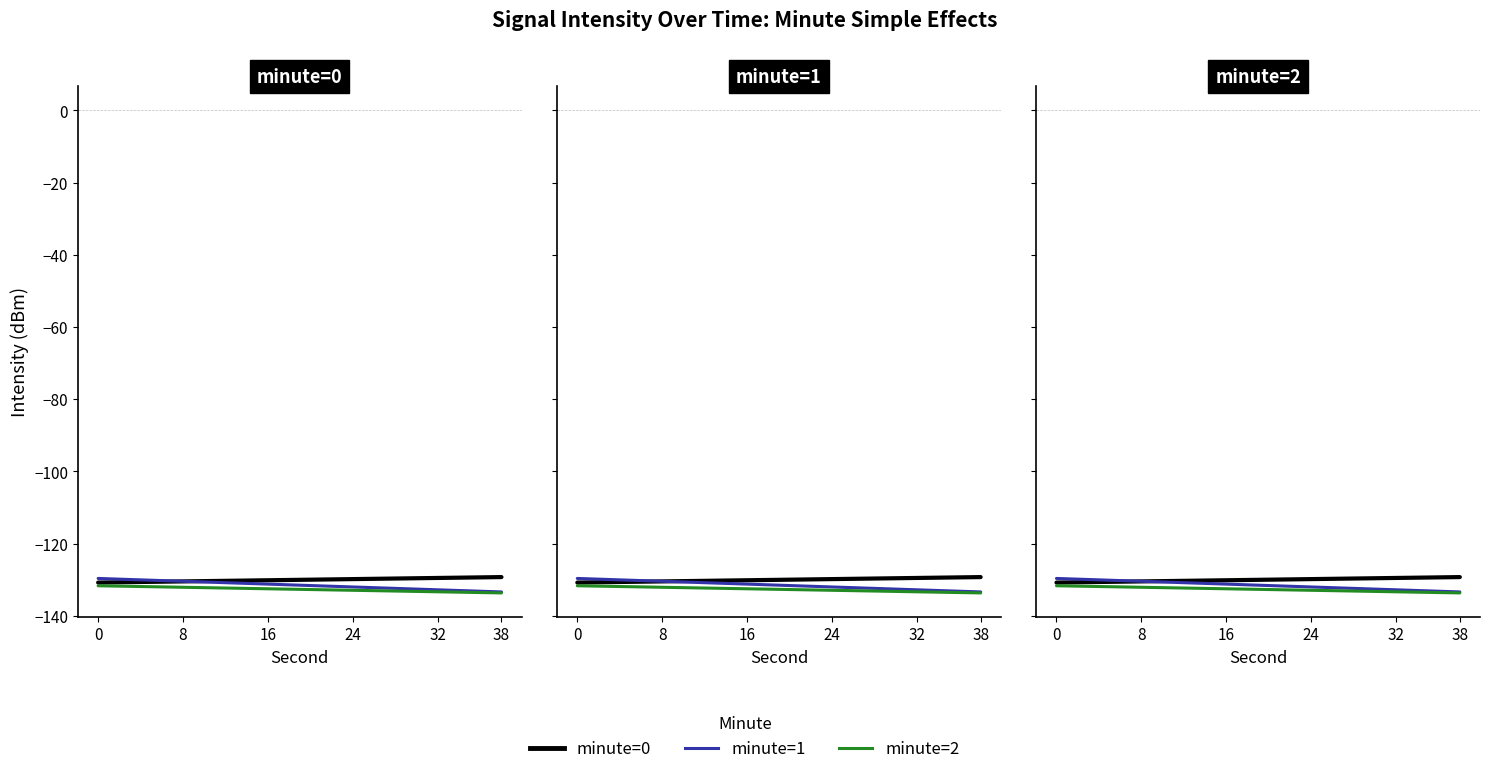

True or false: minute=2 and minute=0 cross at least once.

False